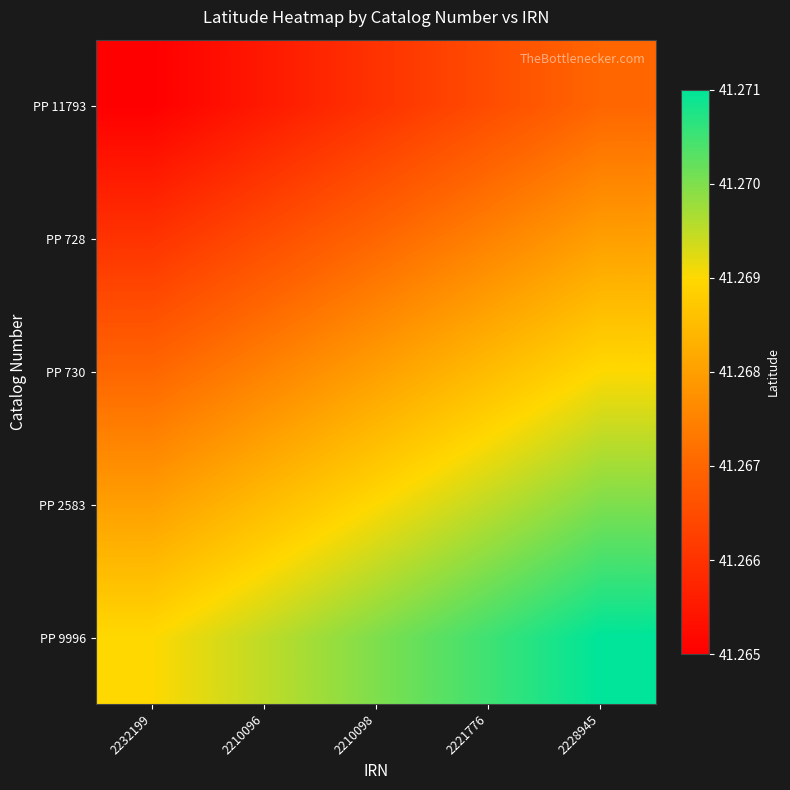

Reading left to right, list all the values displayed in this chart.

PP 11793: 2232199=41.3	2210096=41.3	2210098=41.3	2221776=41.3	2228945=41.3
PP 728: 2232199=41.3	2210096=41.3	2210098=41.3	2221776=41.3	2228945=41.3
PP 730: 2232199=41.3	2210096=41.3	2210098=41.3	2221776=41.3	2228945=41.3
PP 2583: 2232199=41.3	2210096=41.3	2210098=41.3	2221776=41.3	2228945=41.3
PP 9996: 2232199=41.3	2210096=41.3	2210098=41.3	2221776=41.3	2228945=41.3